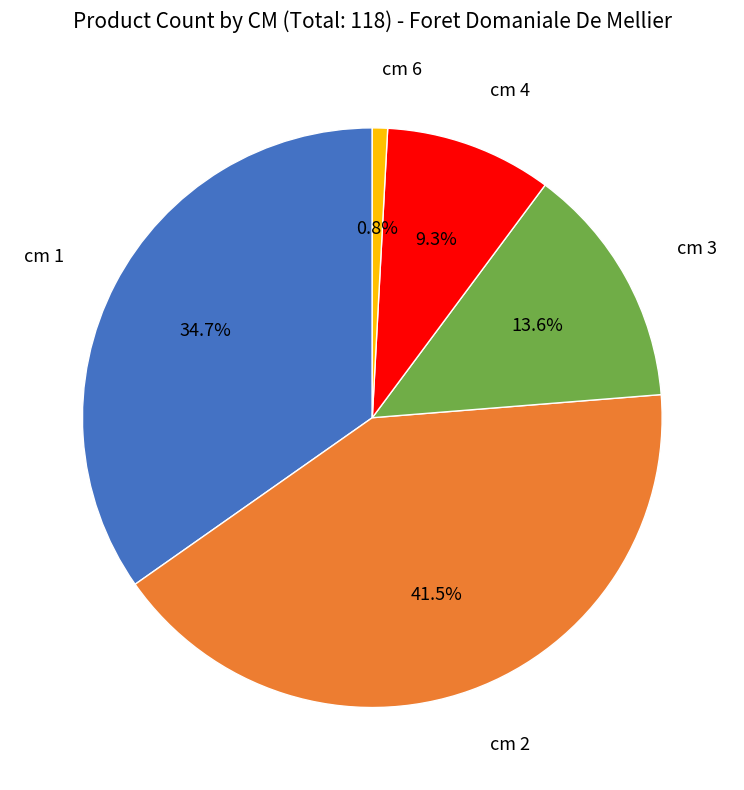

Which has a higher value, cm 1 or cm 2?

cm 2